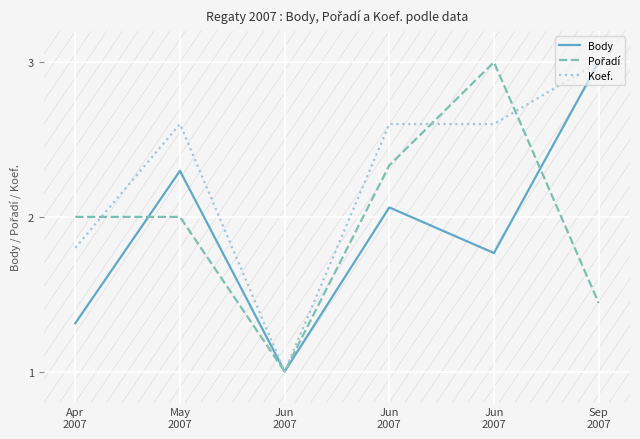

What is the difference between the Pořadí values at Jun
2007 and Apr
2007?

1.0